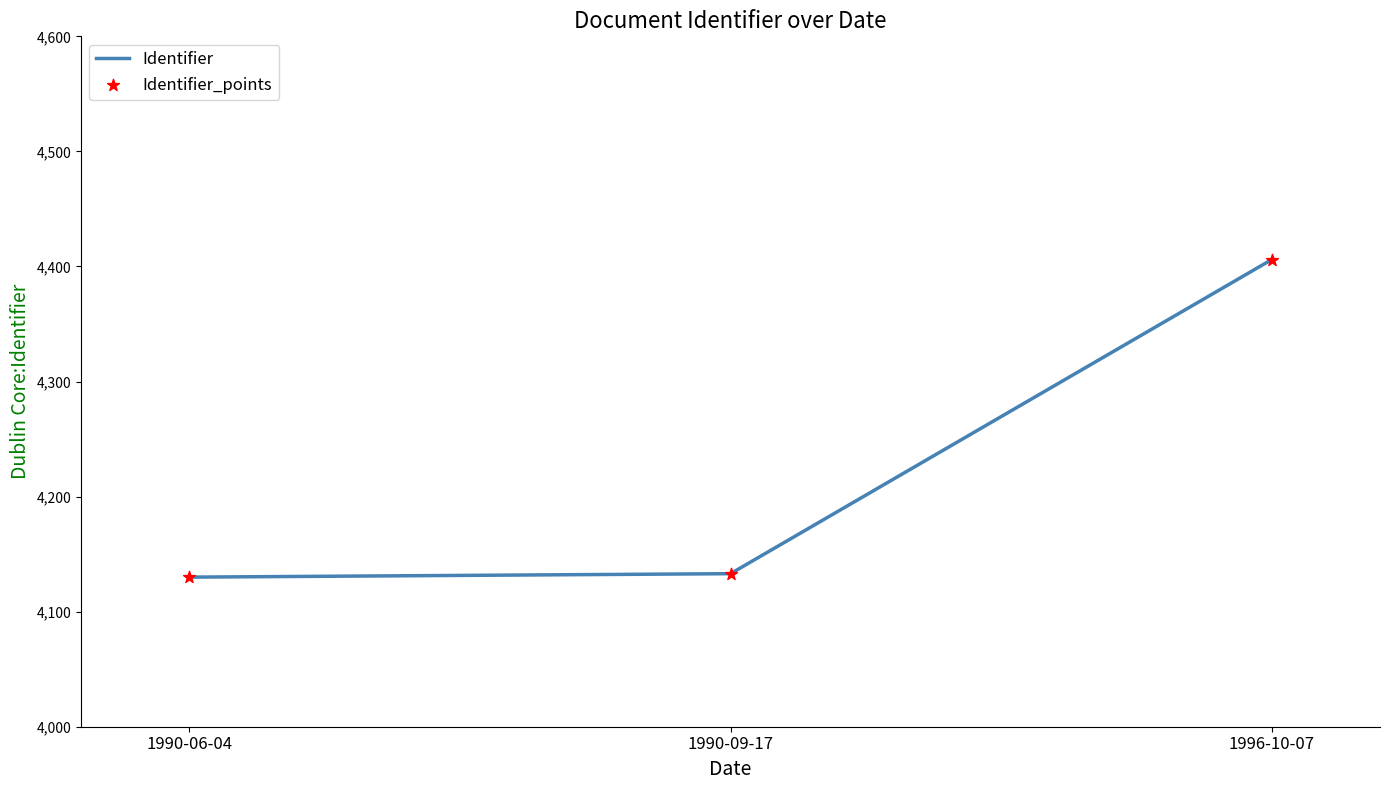

What is the change in value from 1990-06-04 to 1996-10-07?

+276